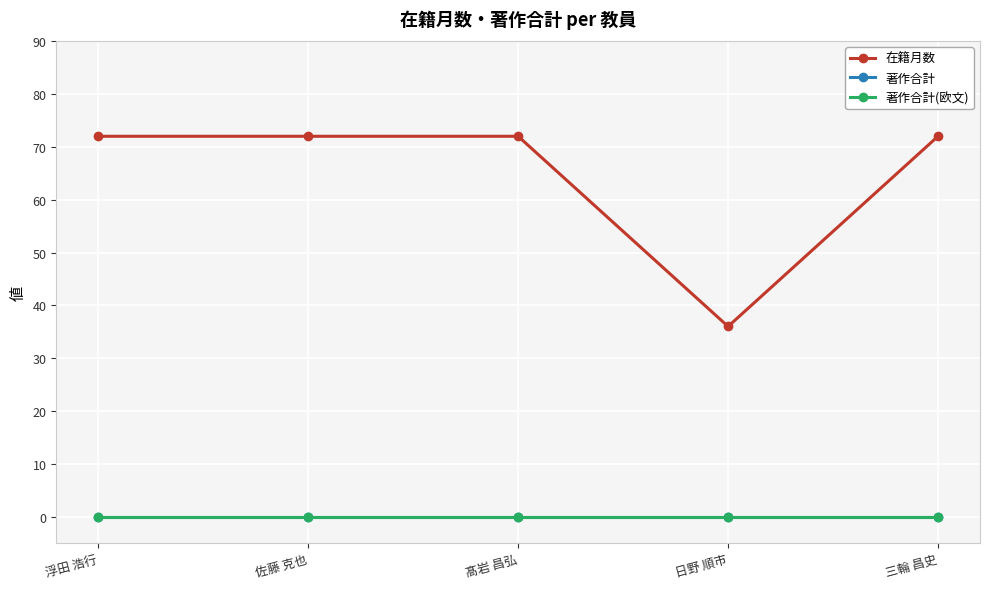

What is the value of the 在籍月数 point at the 5th from the left?

72